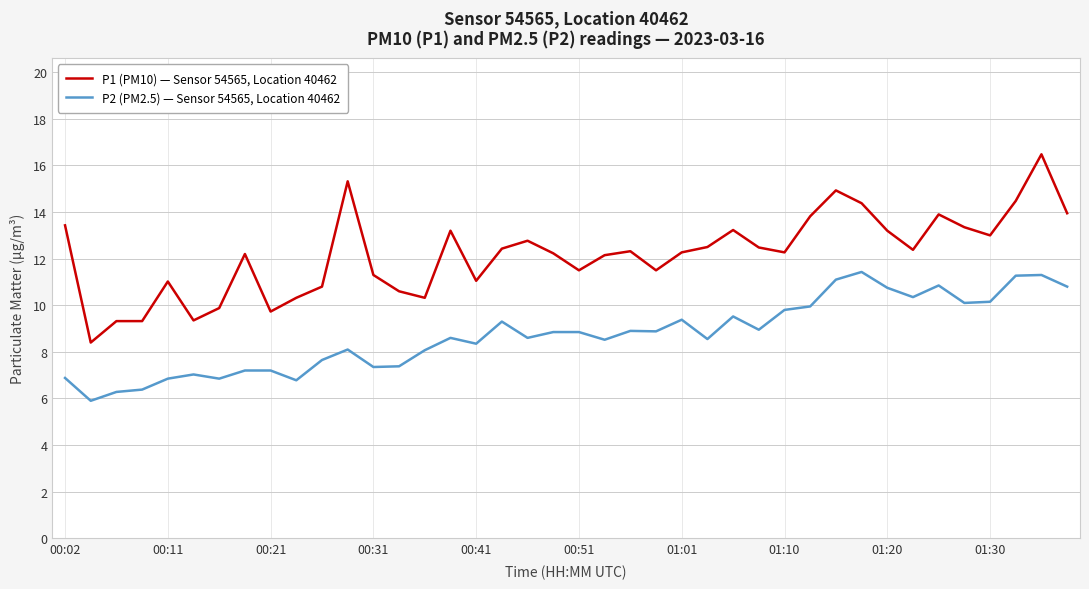

Rank the series by their average value, from highest to lowest.

P1 (PM10) — Sensor 54565, Location 40462, P2 (PM2.5) — Sensor 54565, Location 40462